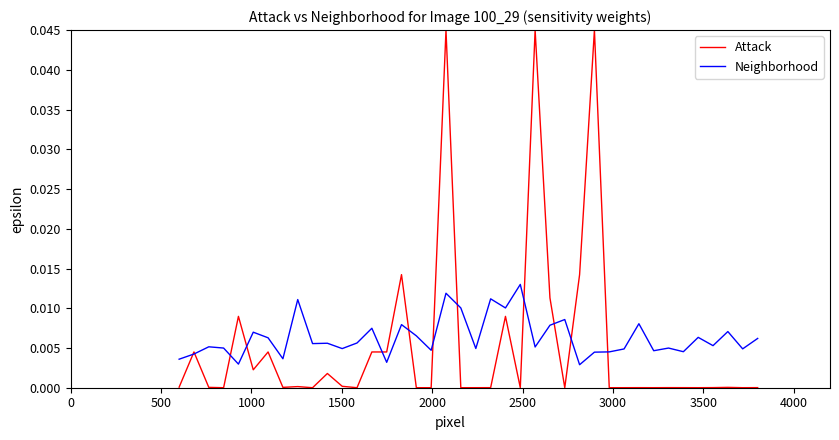

Rank the series by their maximum value, from highest to lowest.

Attack, Neighborhood